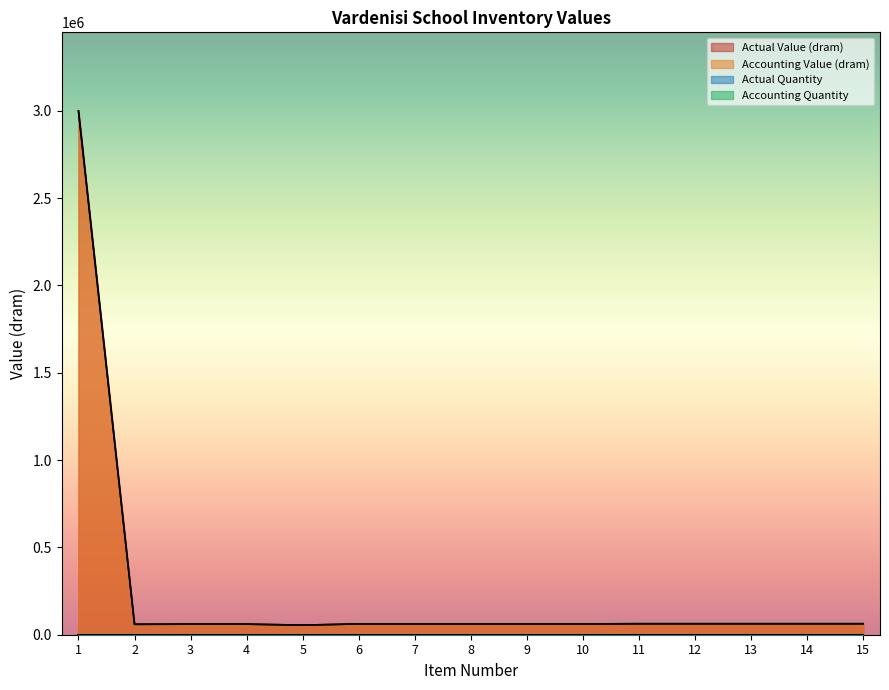

At which category is the sum across all series the highest?

1